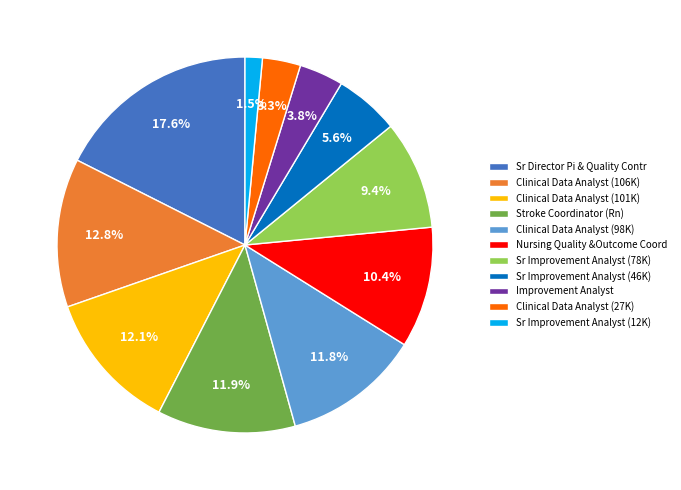

Between Sr Director Pi & Quality Contr and Sr Improvement Analyst (46K), which is larger?

Sr Director Pi & Quality Contr